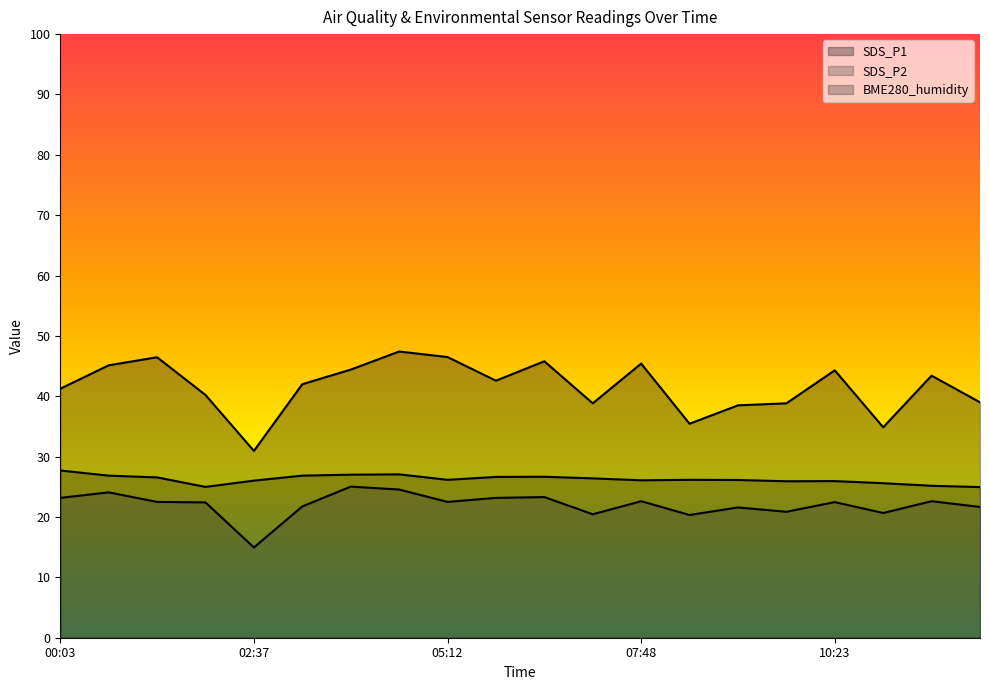

True or false: SDS_P1 and BME280_humidity cross at least once.

False